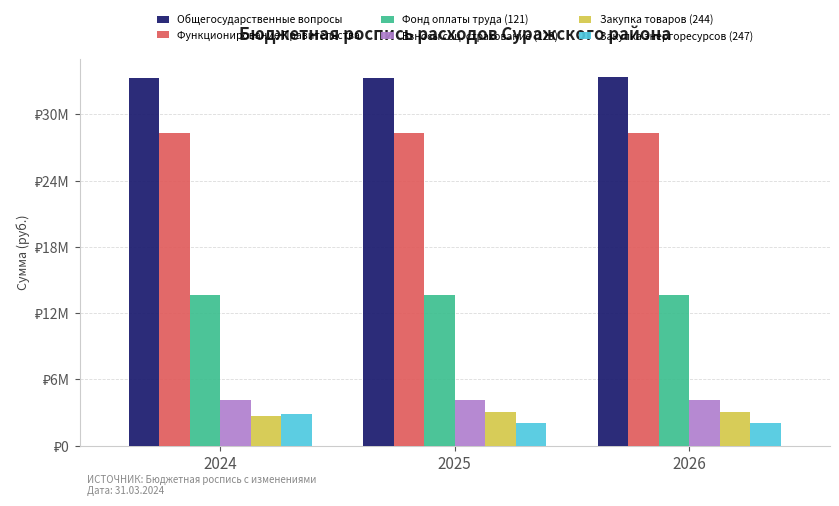

Where is Общегосударственные вопросы nearest to the value 33363962?

2025